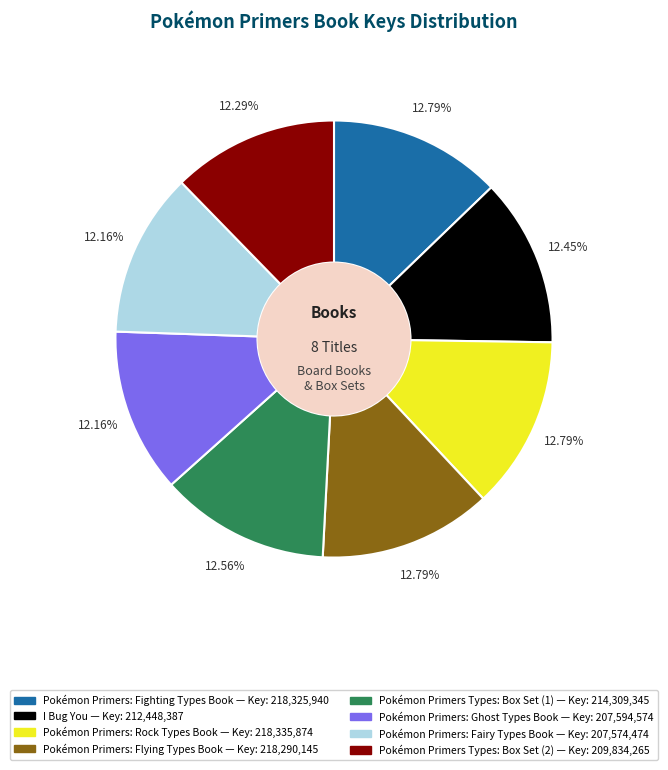

Does Pokémon Primers: Fighting Types Book account for over 50% of the chart?

No